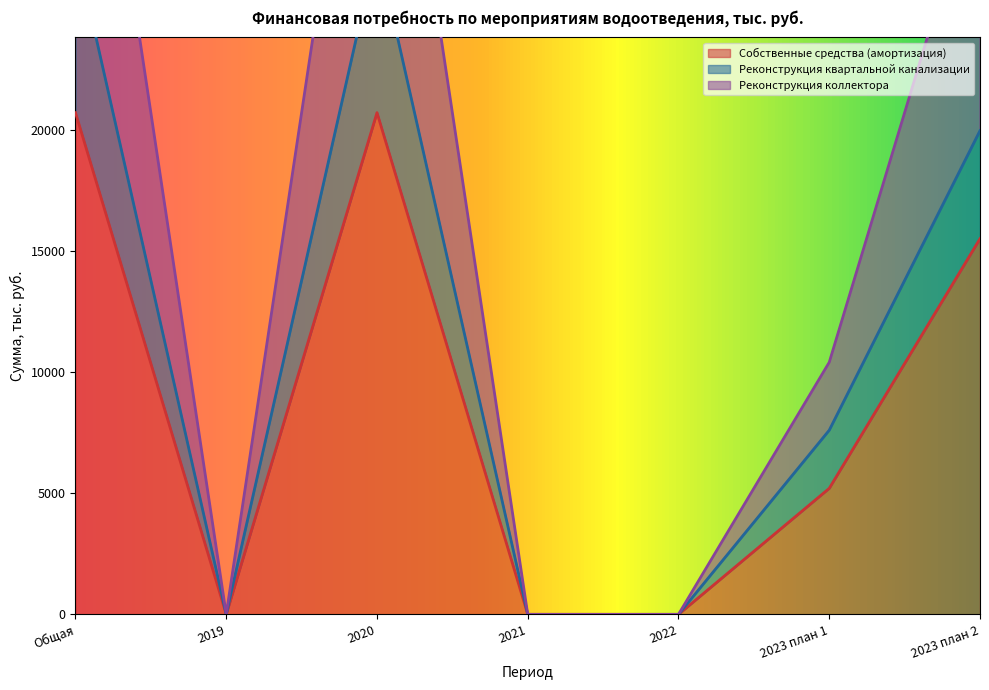

List the labels in order of Реконструкция коллектора value, smallest first.

2019, 2021, 2022, 2023 план 1, 2023 план 2, Общая, 2020